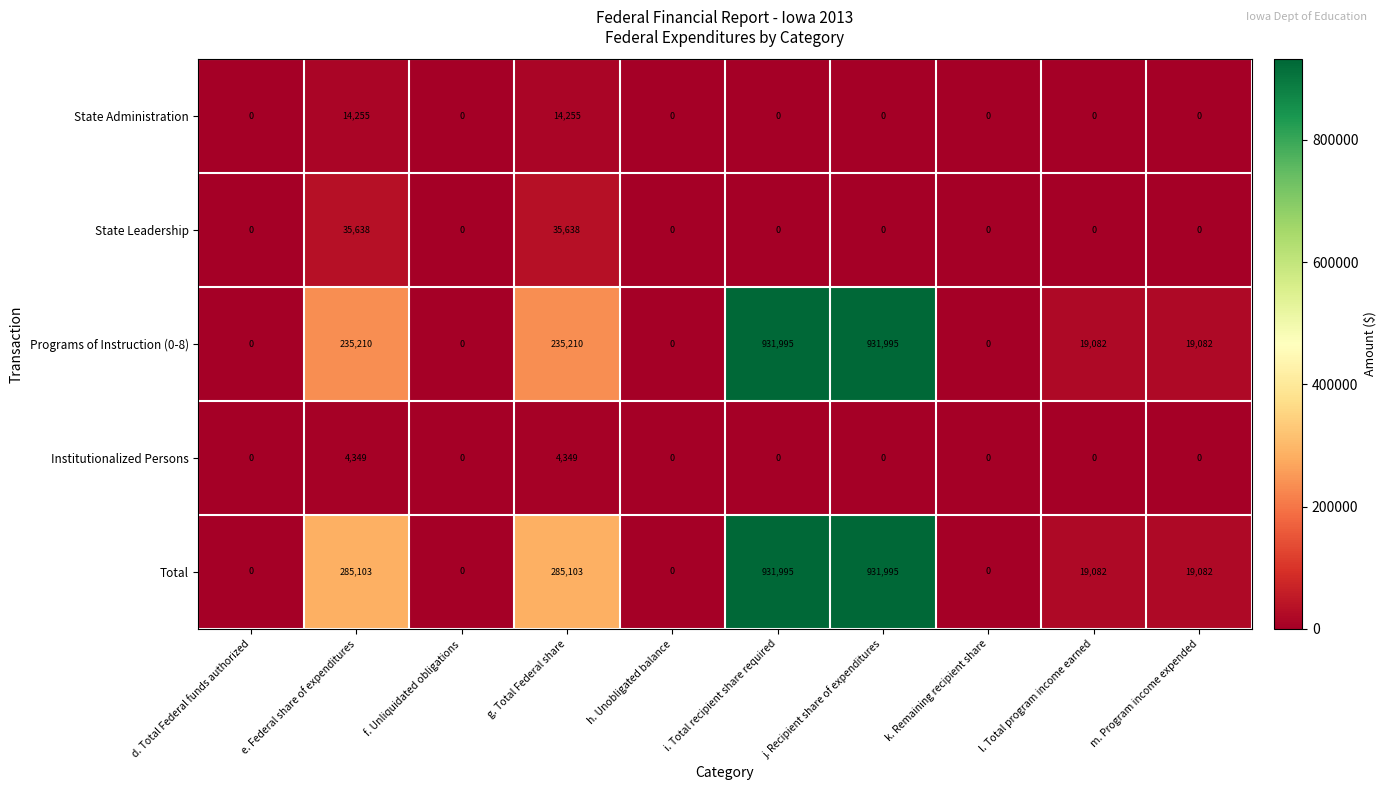

Count the number of data series in this chart.

5